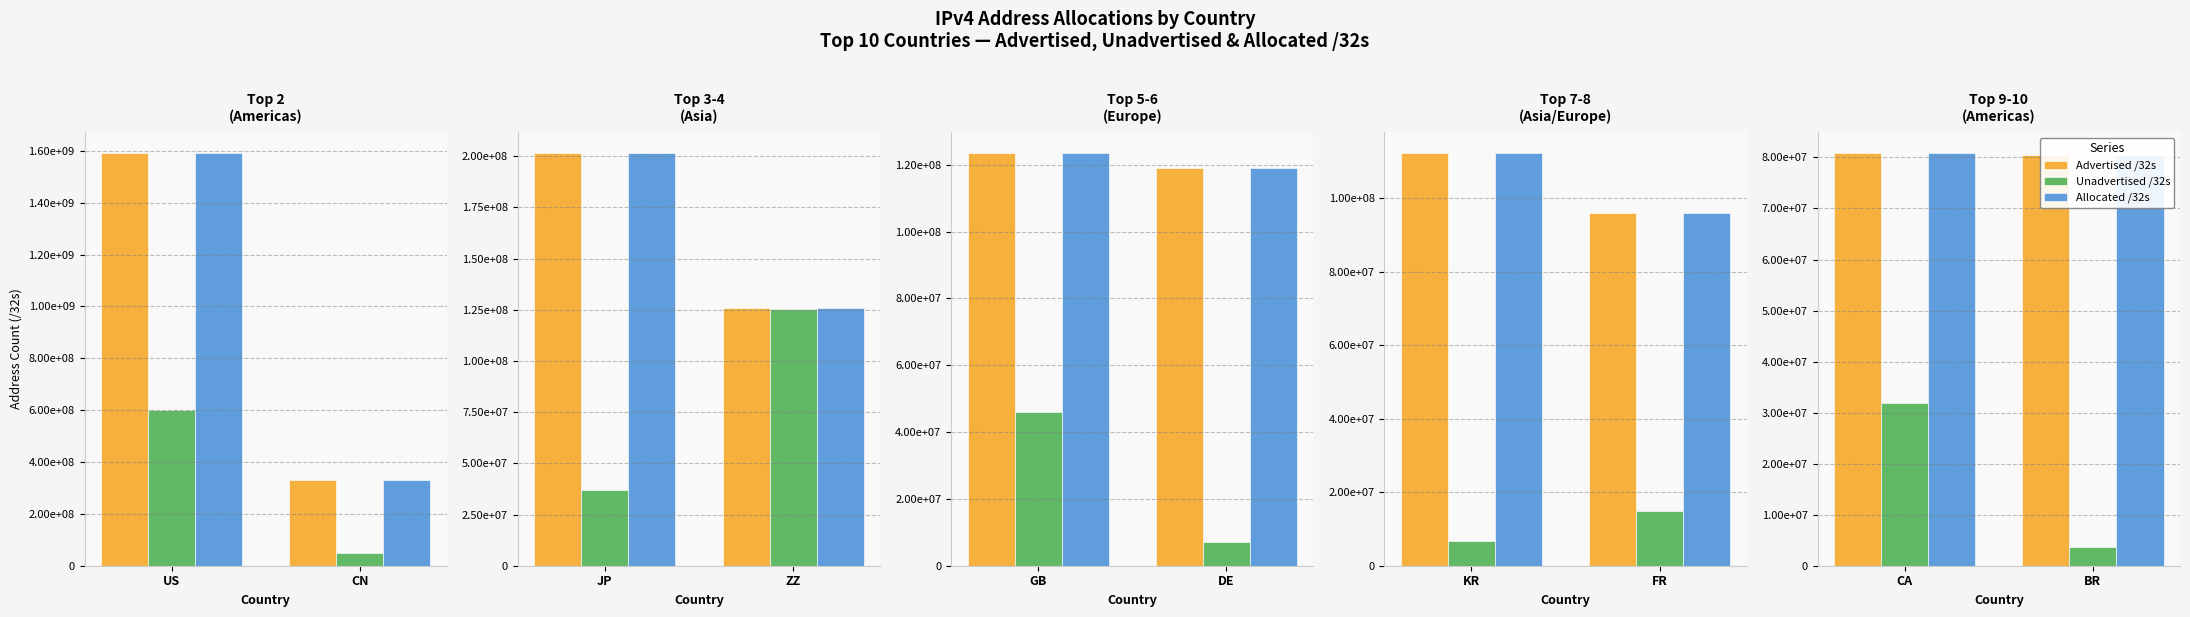

At BR, list the series in order from largest to smallest.

Advertised /32s, Allocated /32s, Unadvertised /32s